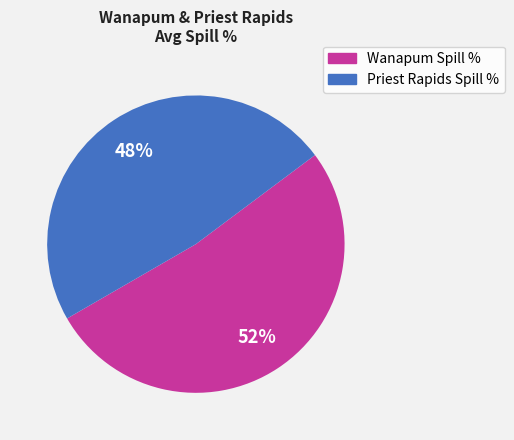

The Wanapum Spill % slice represents 52% of the pie. True or false?

True